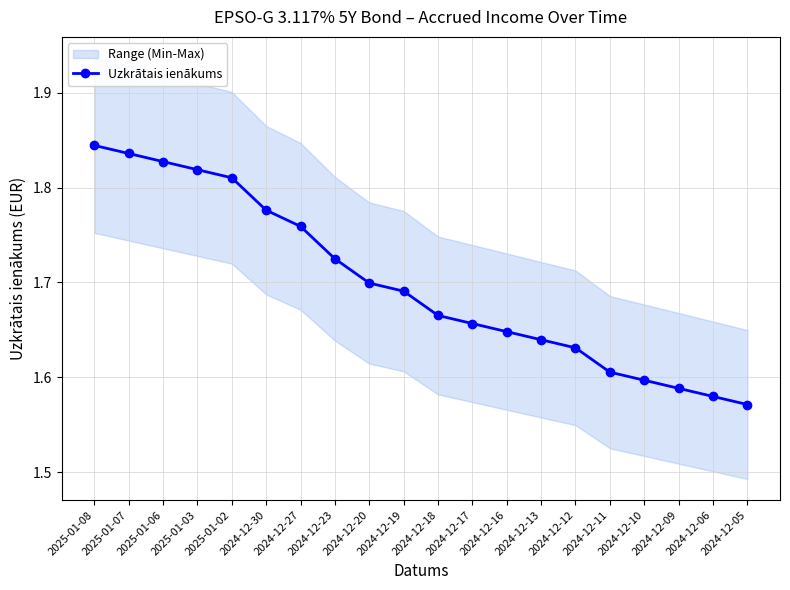

What is the label of the 5th point from the left?

2025-01-02